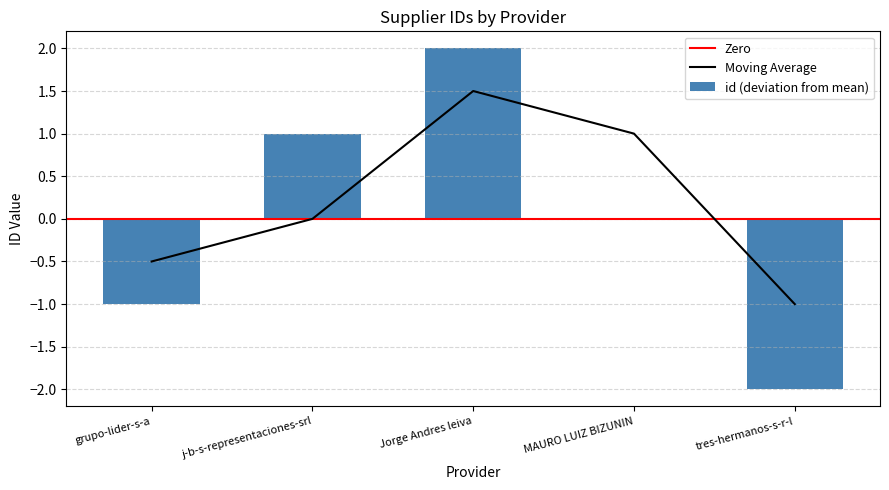

At which category does the chart reach its minimum across all series?

tres-hermanos-s-r-l